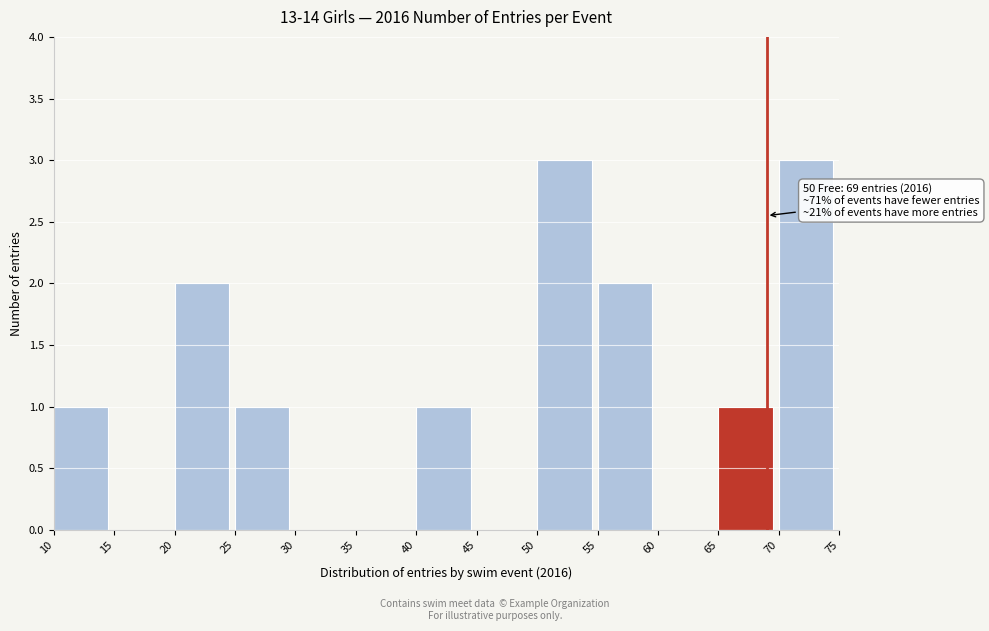

Reading left to right, extract all data points from this chart.

10=1	15=0	20=2	25=1	30=0	35=0	40=1	45=0	50=3	55=2	60=0	65=1	70=3